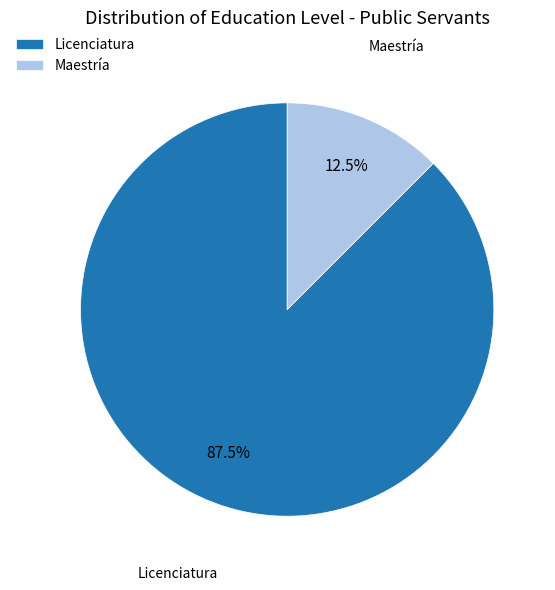

Is there a majority slice in this chart?

Yes